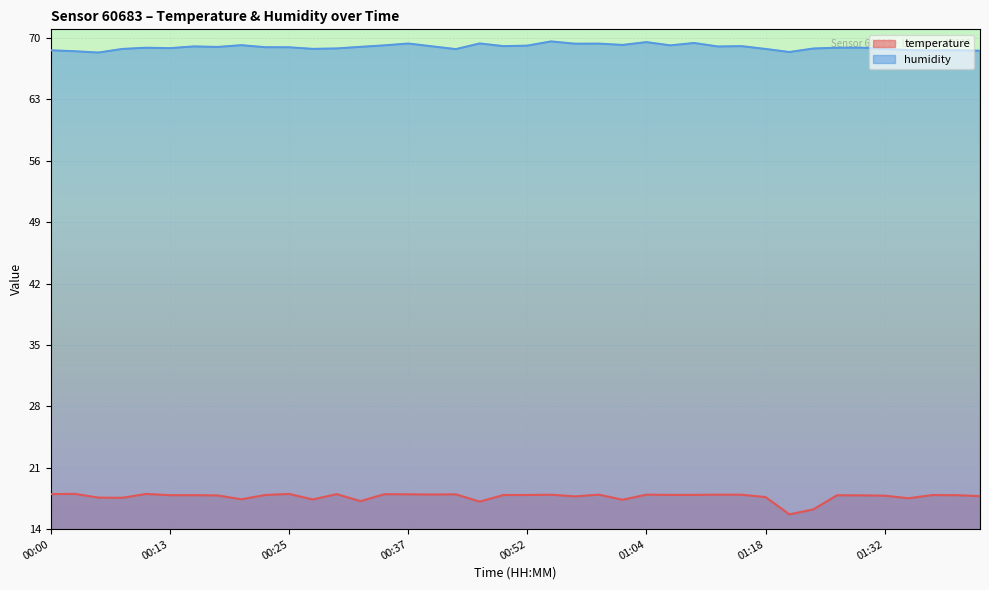

What is the lowest value of the temperature series?

15.7